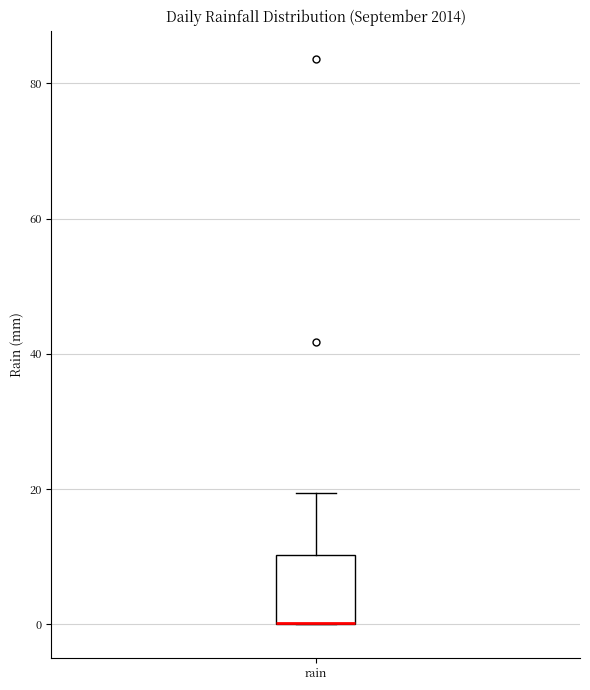

Transcribe this box plot: give where the median line is, the range the box spans, and where the two whiskers end, as read against the y-axis. The values are not printed on the chart, so give them approximately, as read against the axis.

median 0 (drawn on the box's lower edge), box 0 to 10, whiskers 0 to 20